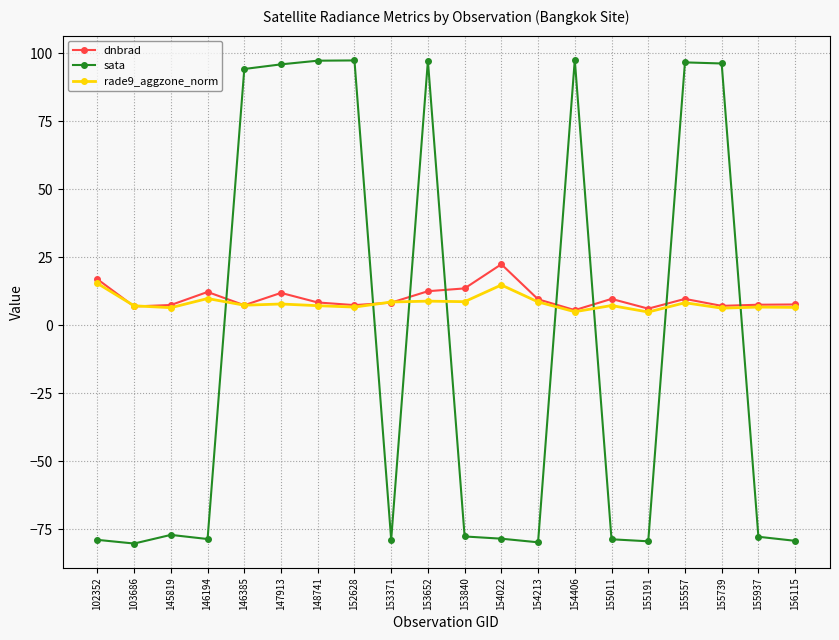

True or false: dnbrad has a value of 5.6 at 154406.

True